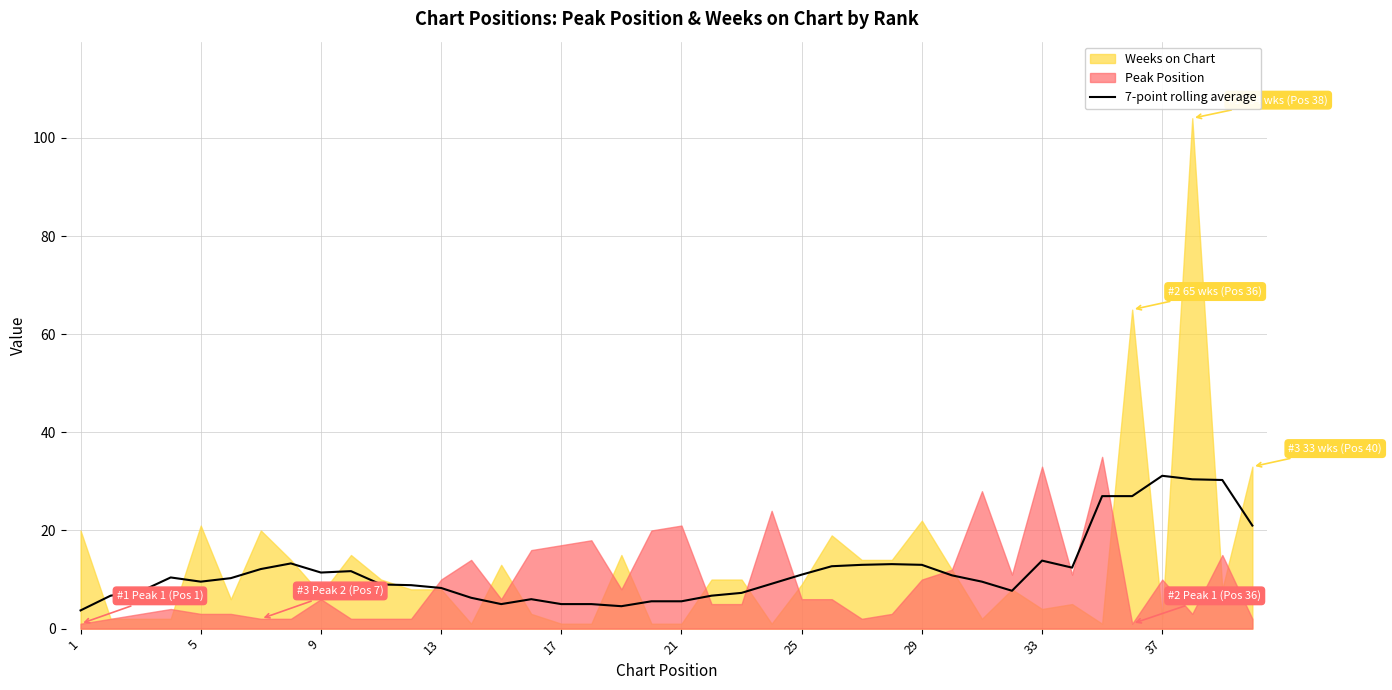

Which has a higher value, 36 or 13?

36